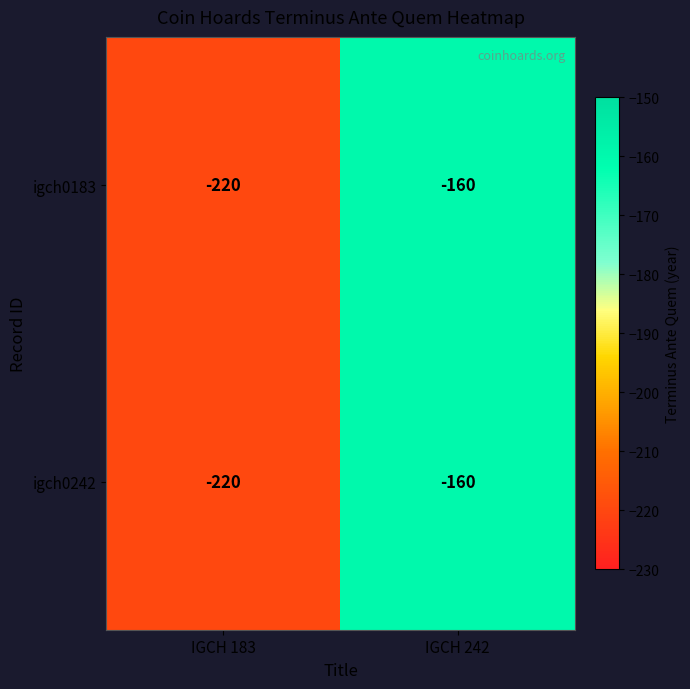

At which category is the sum across all series the highest?

IGCH 242